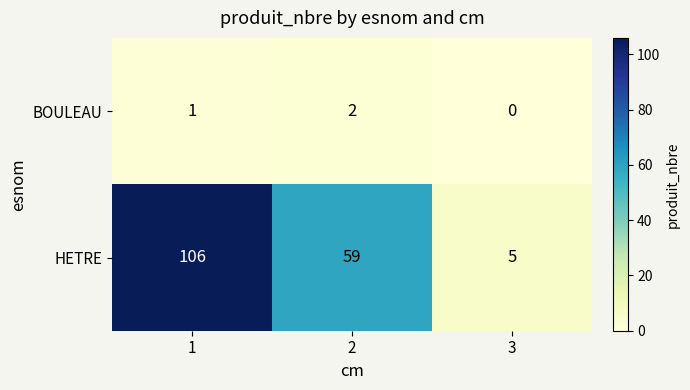

Which series has the largest total across all categories?

HETRE